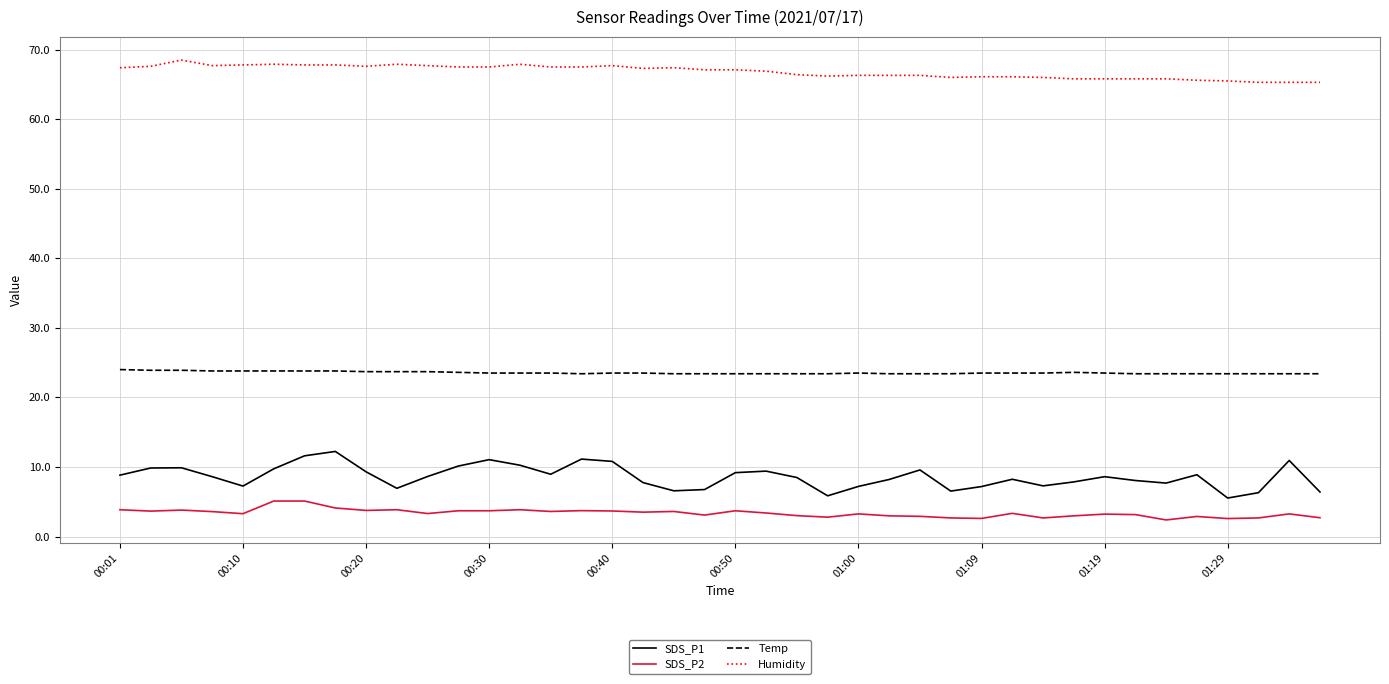

At how many categories does at least one series exceed 47?

40